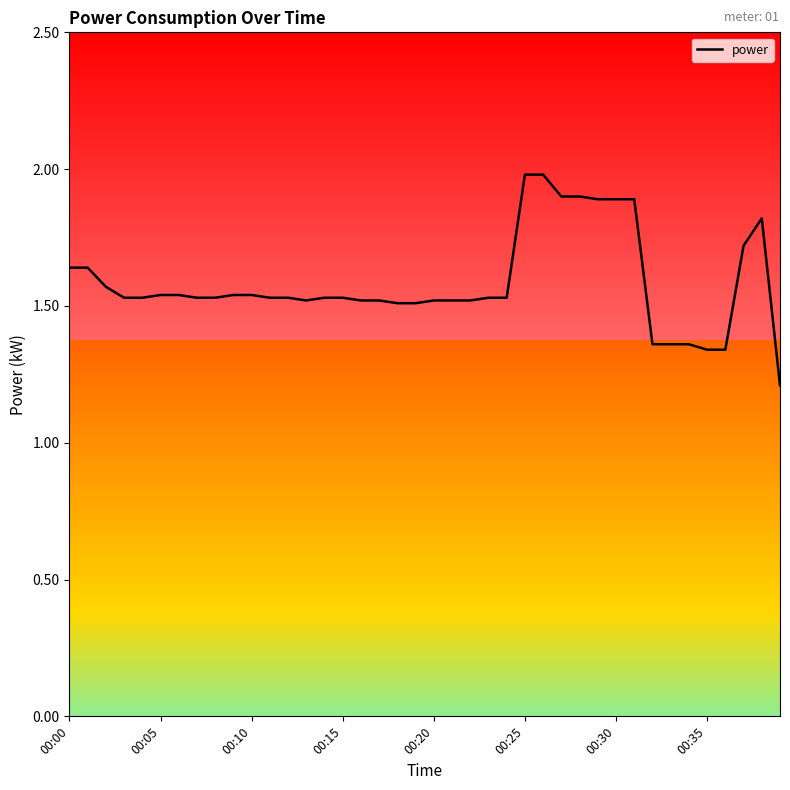

What is the difference between the maximum and minimum values?

0.8